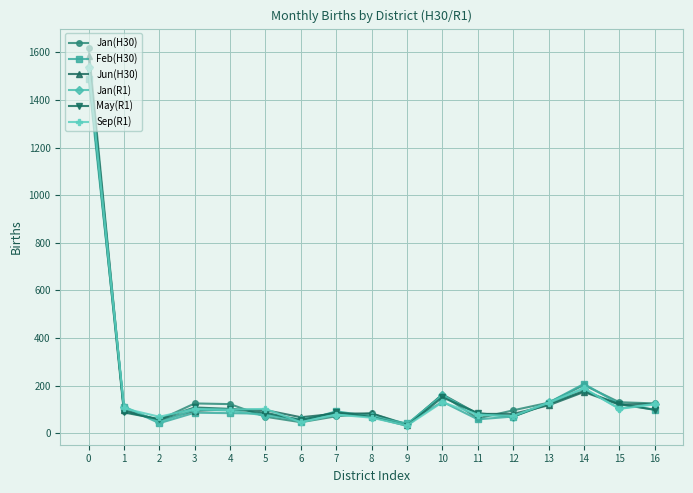

Is it true that Feb(H30) equals 153 at 7?

False